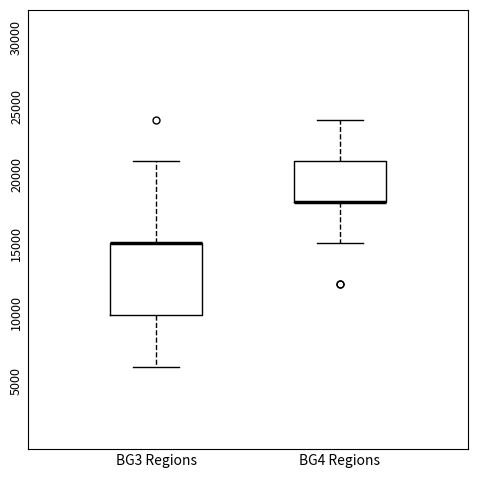

Which box is the tallest, from its lower edge to its upper edge?

BG3 Regions